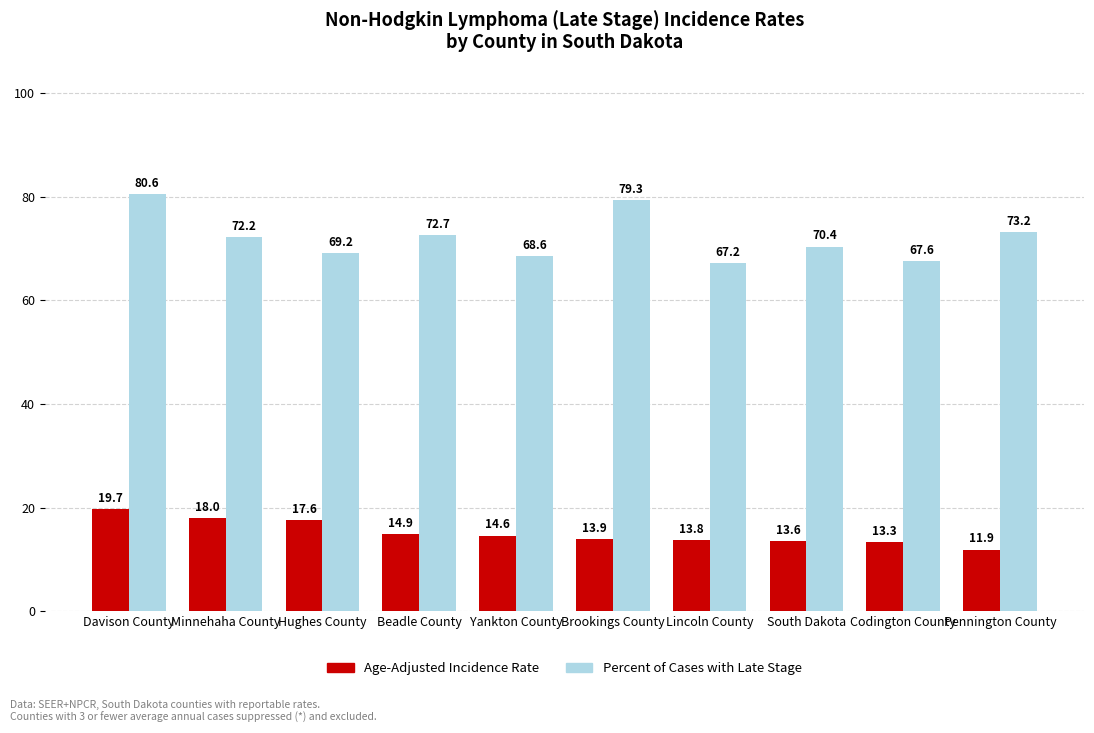

Which series changed the most between Minnehaha County and South Dakota?

Age-Adjusted Incidence Rate